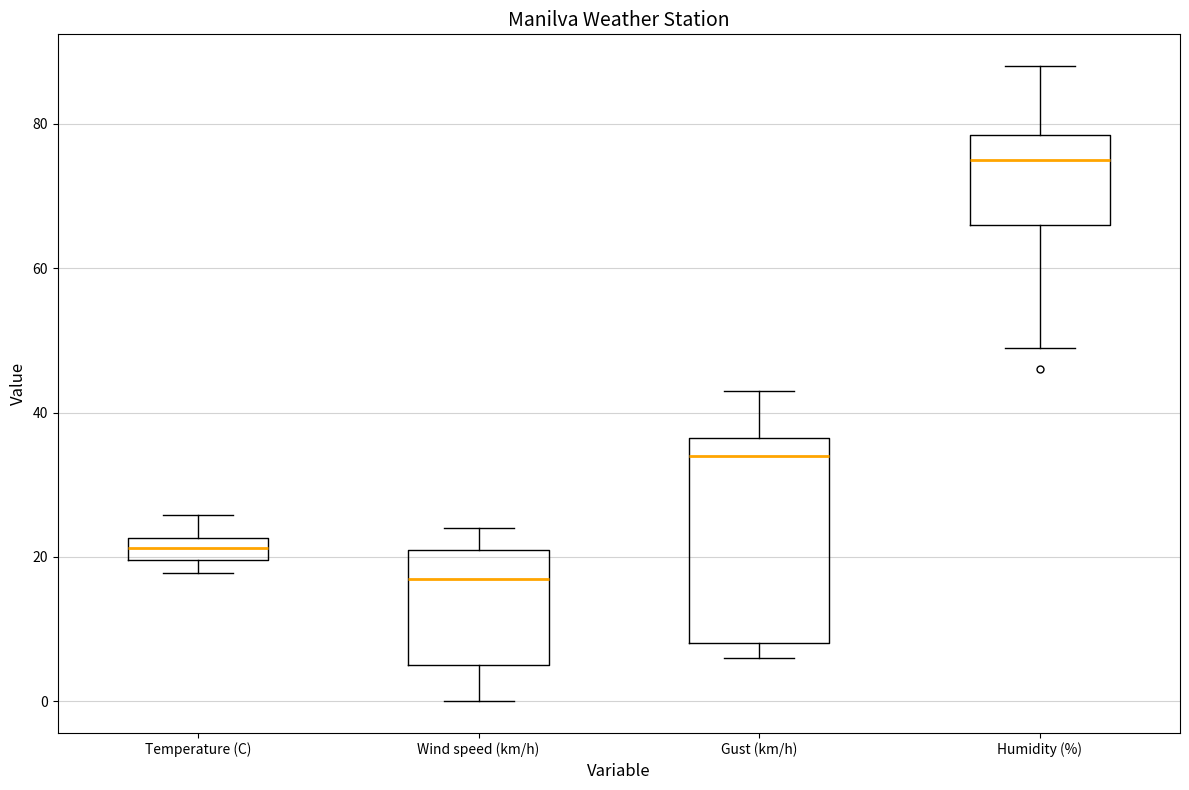

Reading left to right, transcribe this box plot: for each box, give where its median line is, the range the box spans, and where its two whiskers end, as read against the y-axis. The values are not printed on the chart, so give them approximately, as read against the axis.

Temperature (C): median 22 (inside the box), box 20 to 22, whiskers 18 to 26
Wind speed (km/h): median 18, box 6 to 22, whiskers 0 to 24
Gust (km/h): median 34, box 8 to 36, whiskers 6 to 44
Humidity (%): median 76, box 66 to 78, whiskers 50 to 88